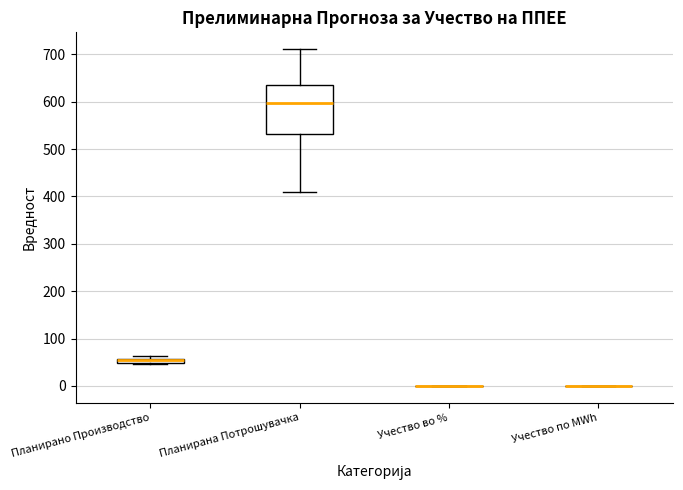

Which box is the tallest, from its lower edge to its upper edge?

Планирана Потрошувачка